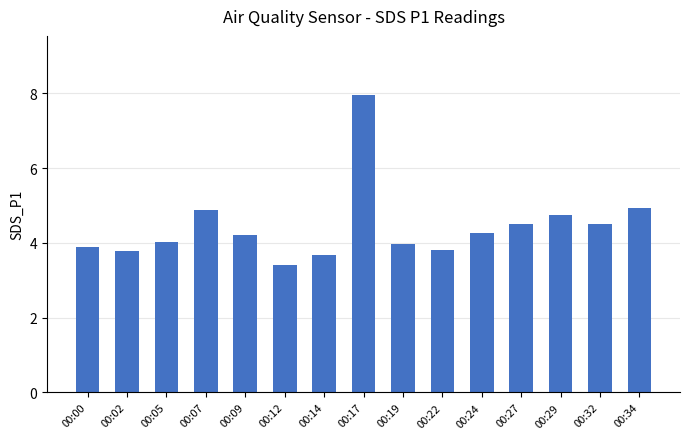

What is the minimum value shown in the chart?

3.4